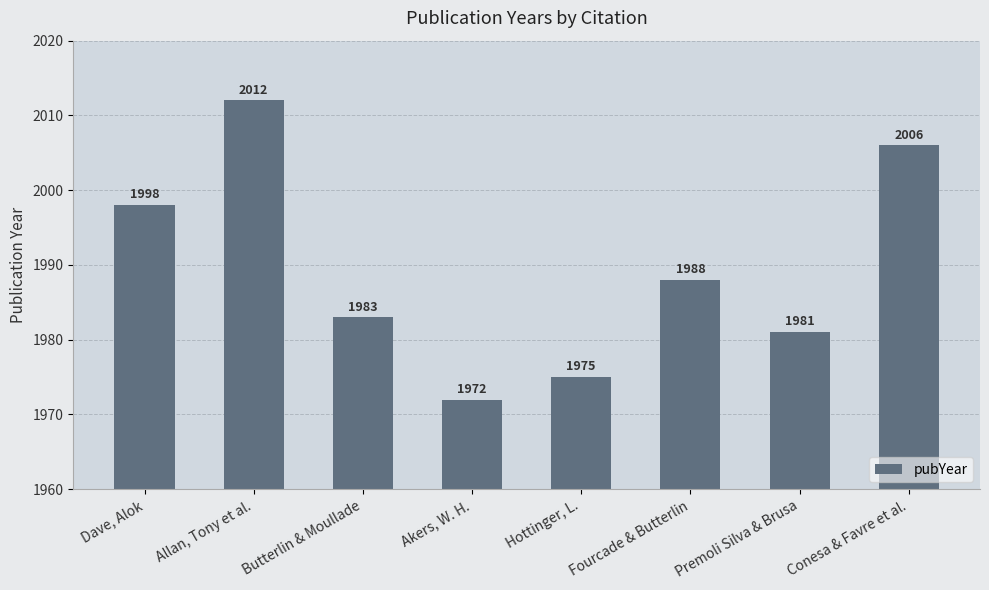

At which label is the value closest to 1992?

Fourcade & Butterlin